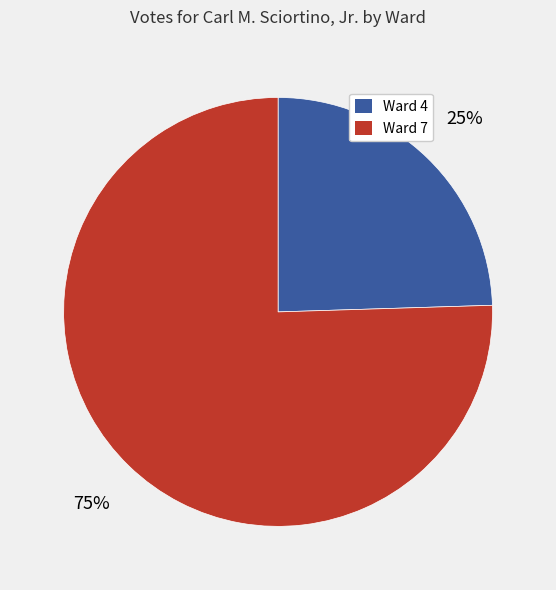

To the nearest percent, what is the average slice percentage?

50%